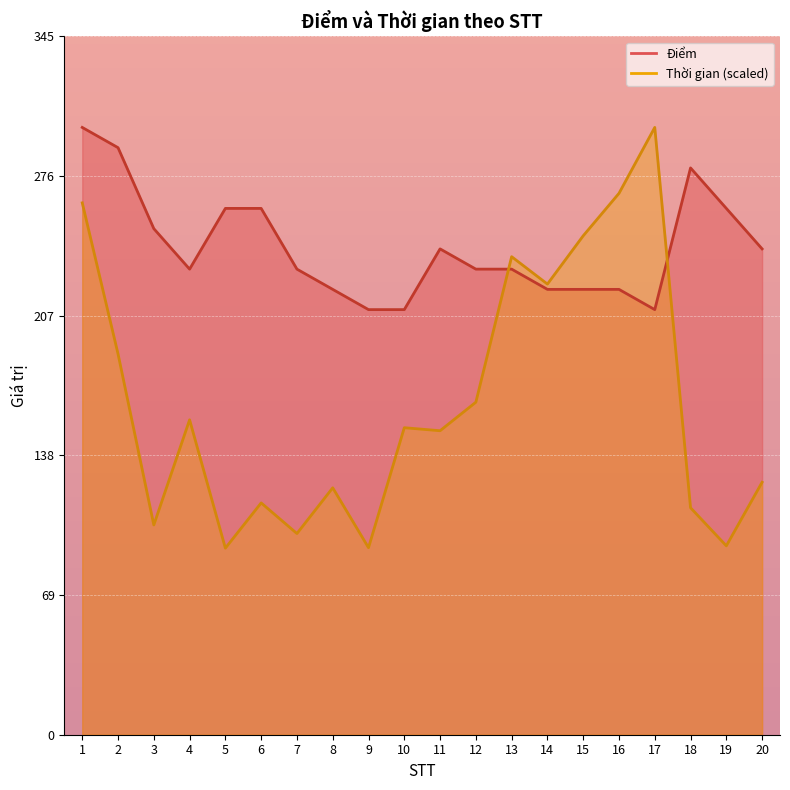

Which series has the largest total across all categories?

Điểm